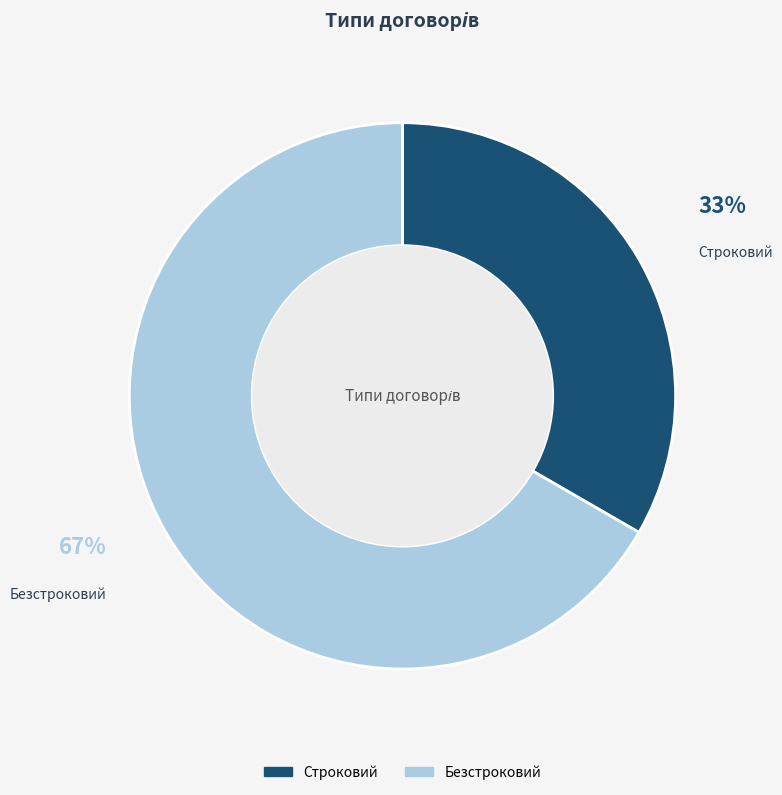

Which category has the smallest portion of the pie?

Строковий